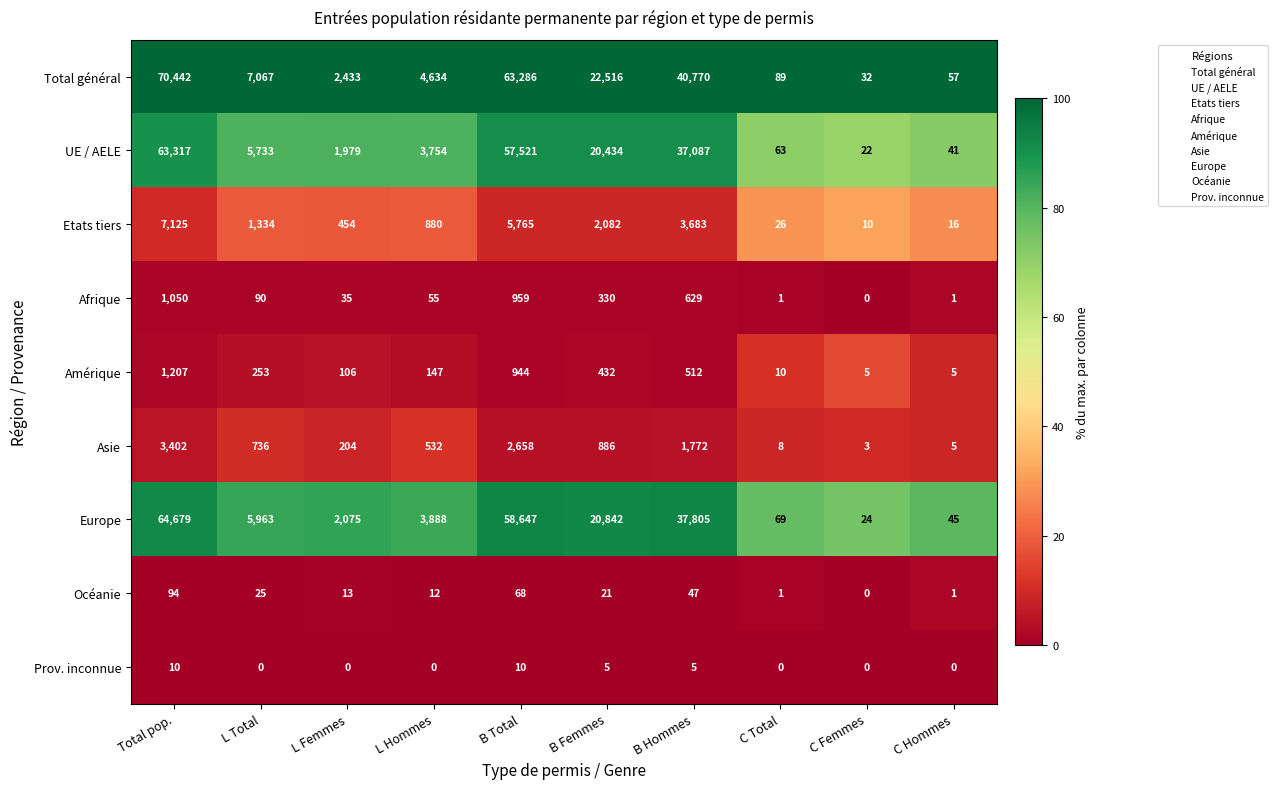

How many data points in Etats tiers are less than 1334?

5